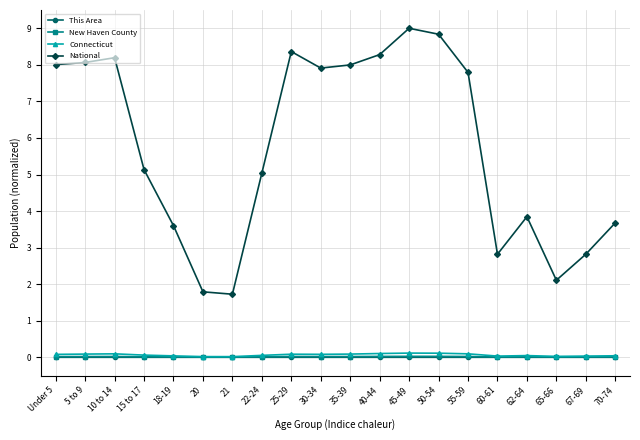

How many interior local peaks does the National series have?

4